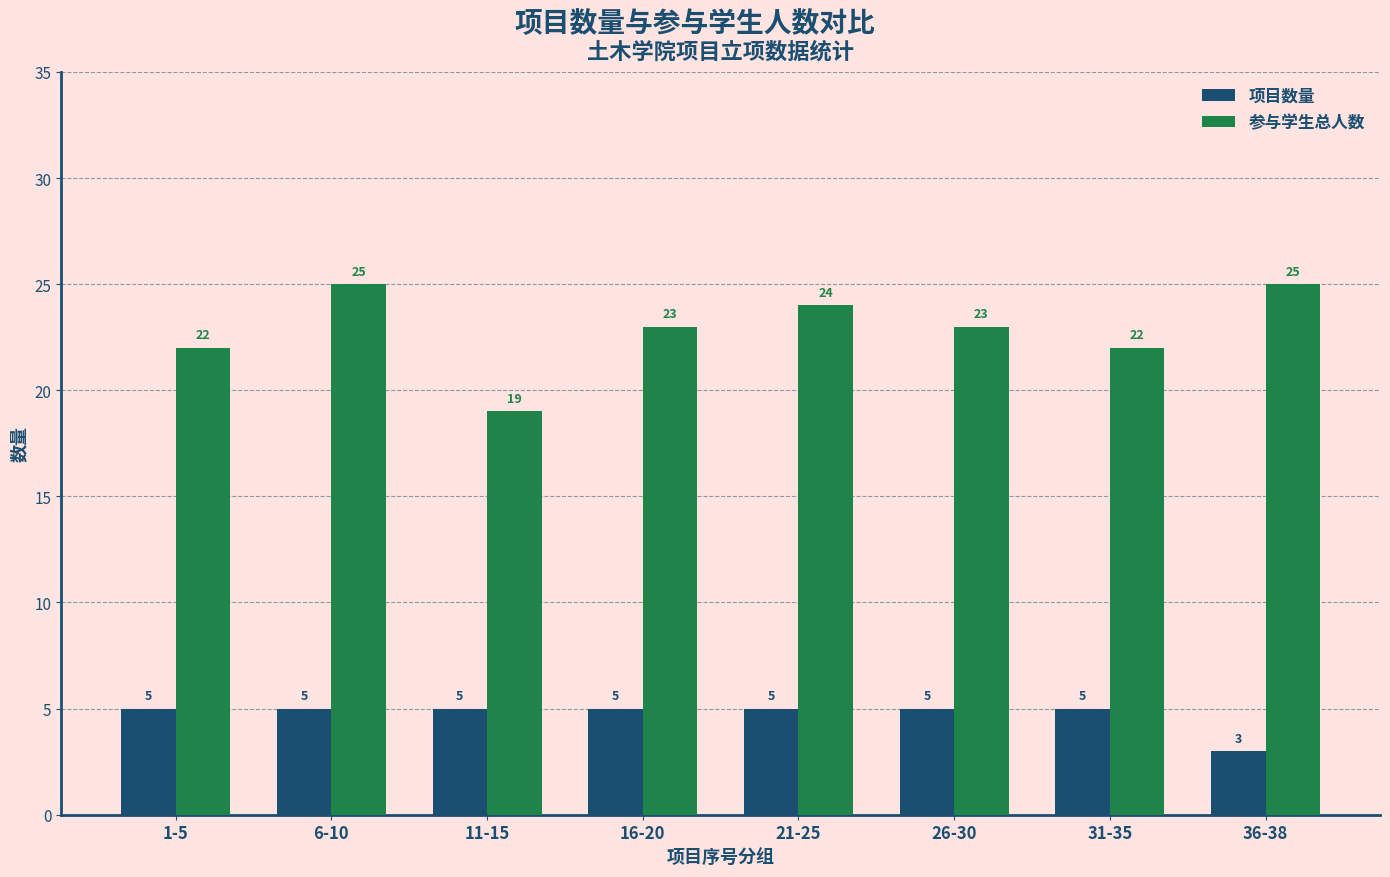

Which series has the largest total across all categories?

参与学生总人数